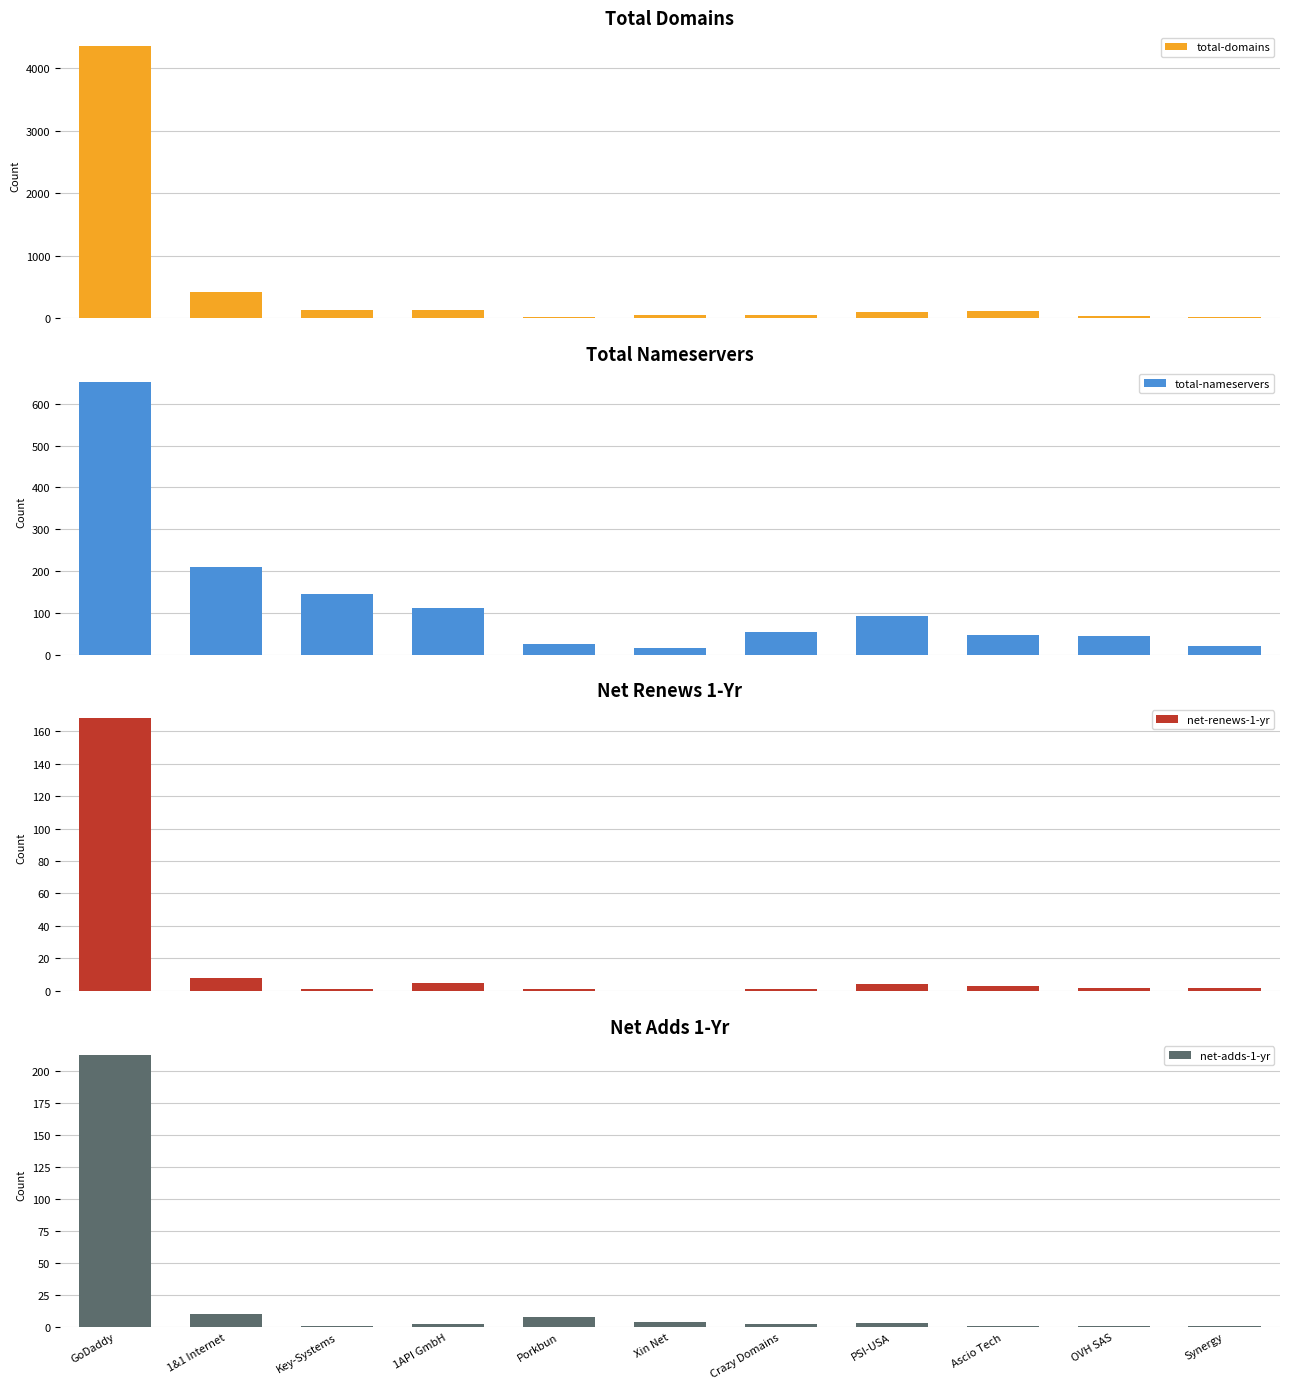

What is the difference between the second highest and second lowest values in the total-domains series?

392